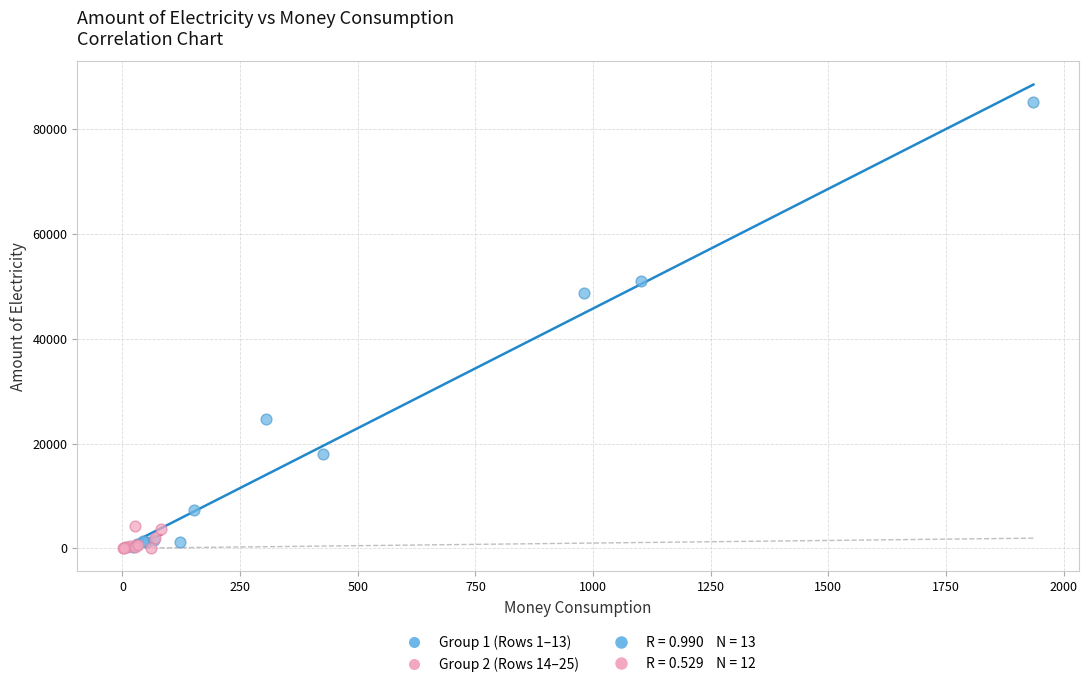

Which series has the widest spread of Y values?

Group 1 (Rows 1–13)